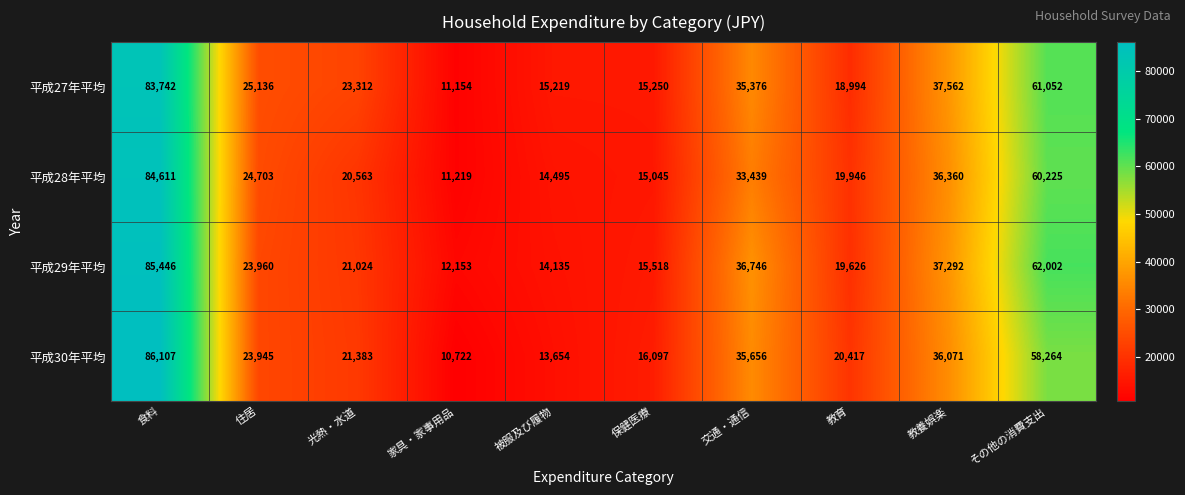

Is it true that 平成29年平均 equals 85446 at 食料?

True